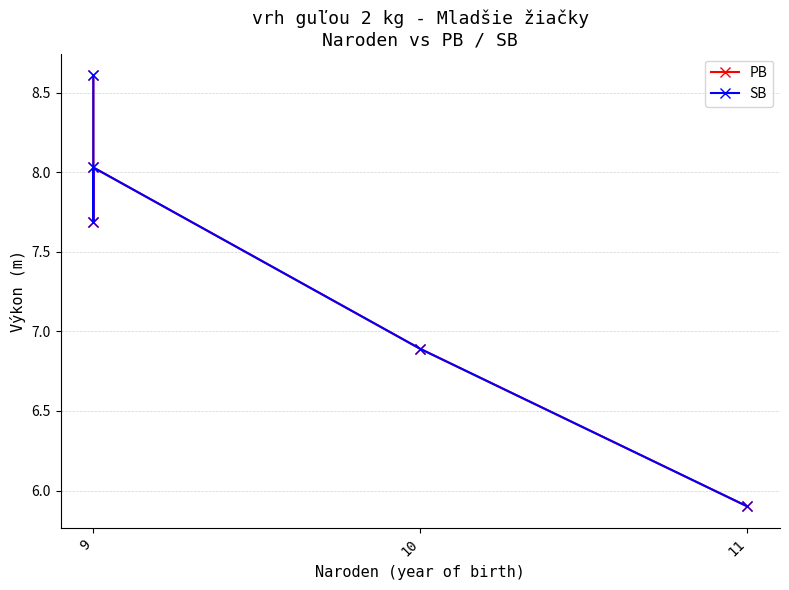

What is the average value of the SB series?

7.4